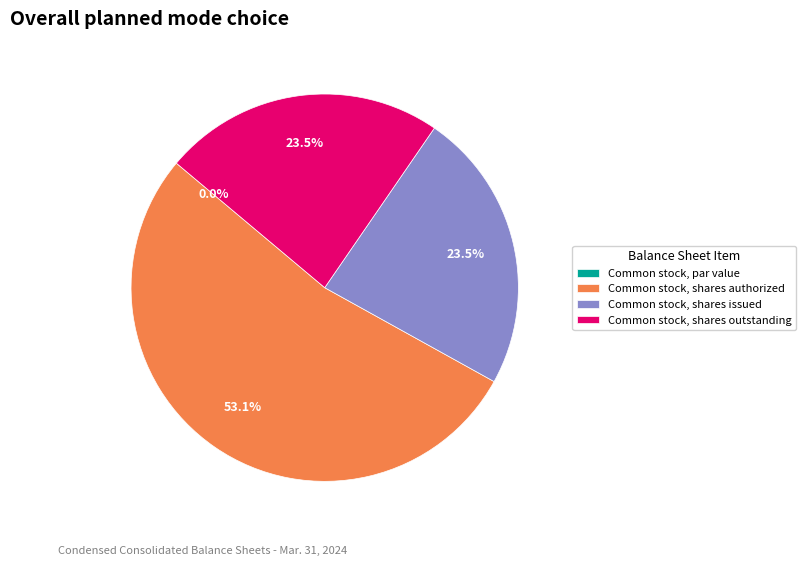

To the nearest percent, what is the difference between the largest and smallest slice percentages?

53%